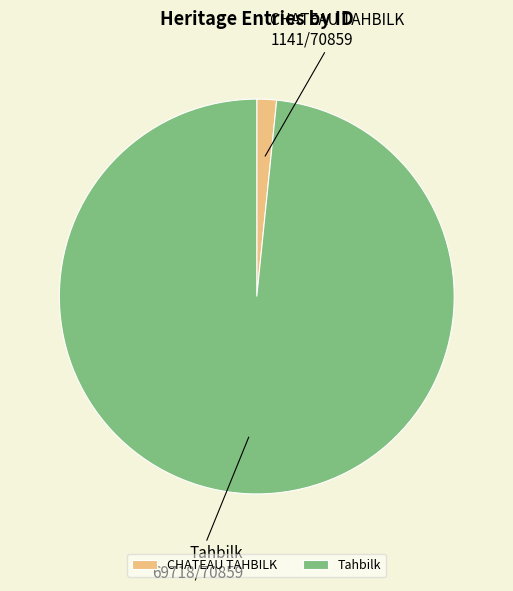

How many segments does this pie chart have?

2